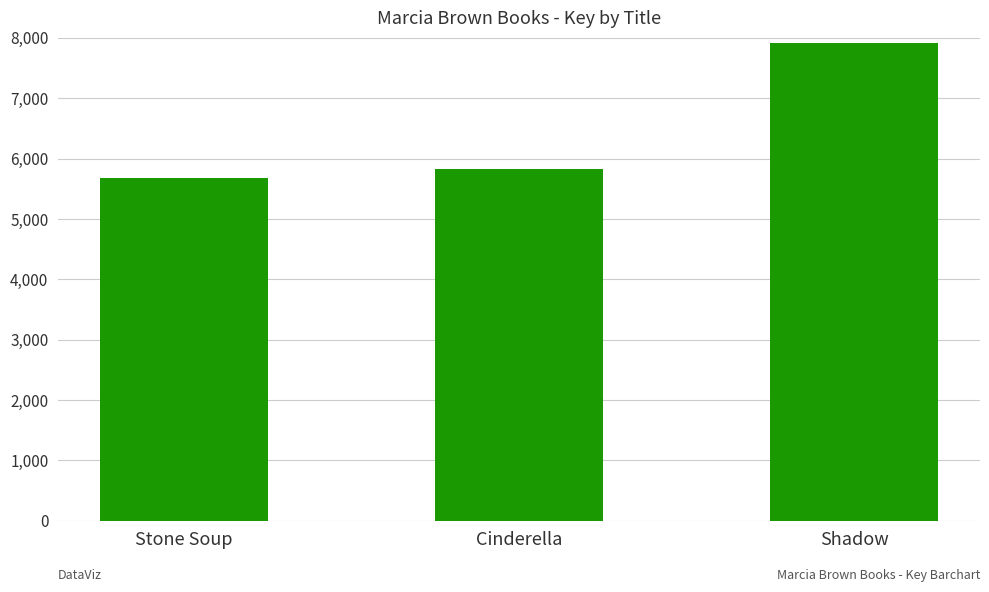

At which label is the value closest to 6801?

Cinderella